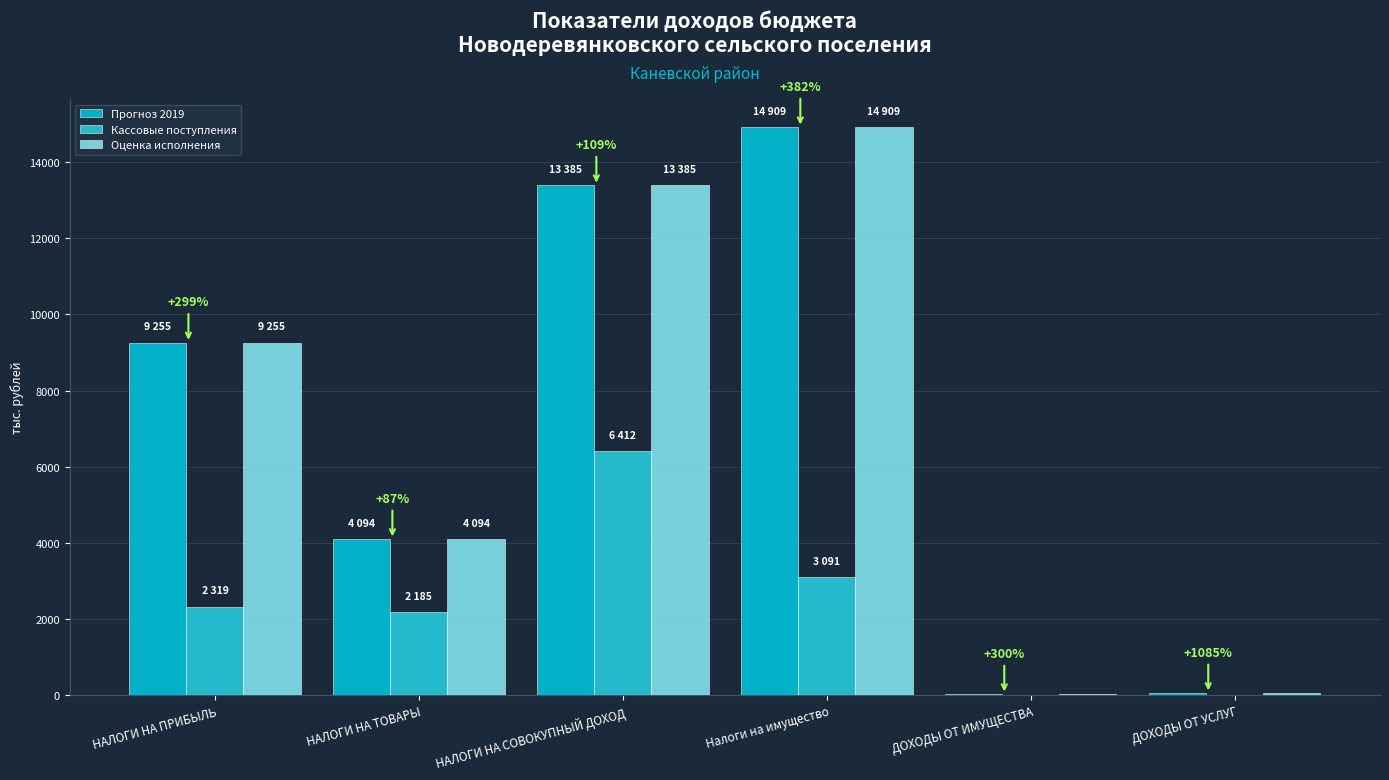

Is it true that Оценка исполнения equals 6343.7 at НАЛОГИ НА СОВОКУПНЫЙ ДОХОД?

False